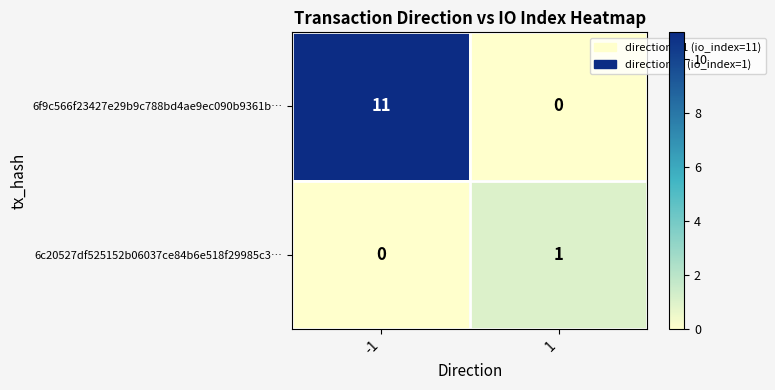

What is the sum of all 6f9c566f23427e29b9c788bd4ae9ec090b9361b… values?

11